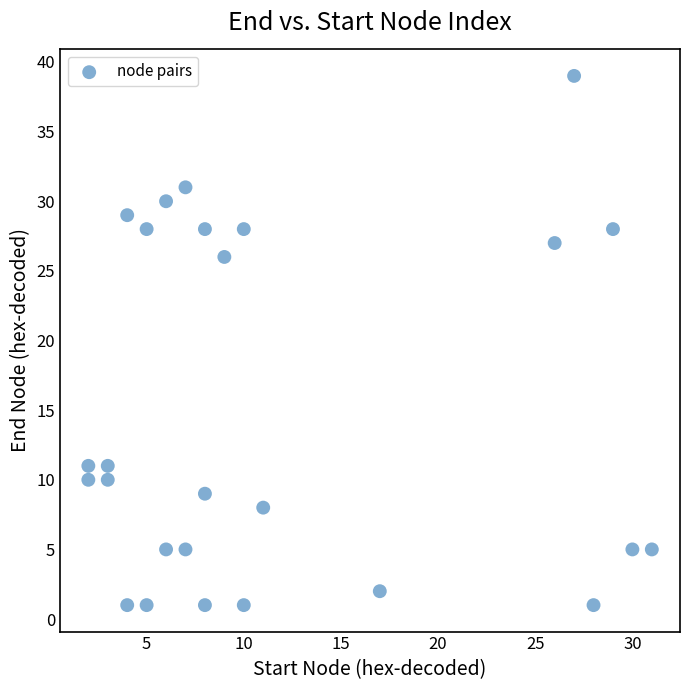

What Y value in the scatter plot is closest to 20?

26